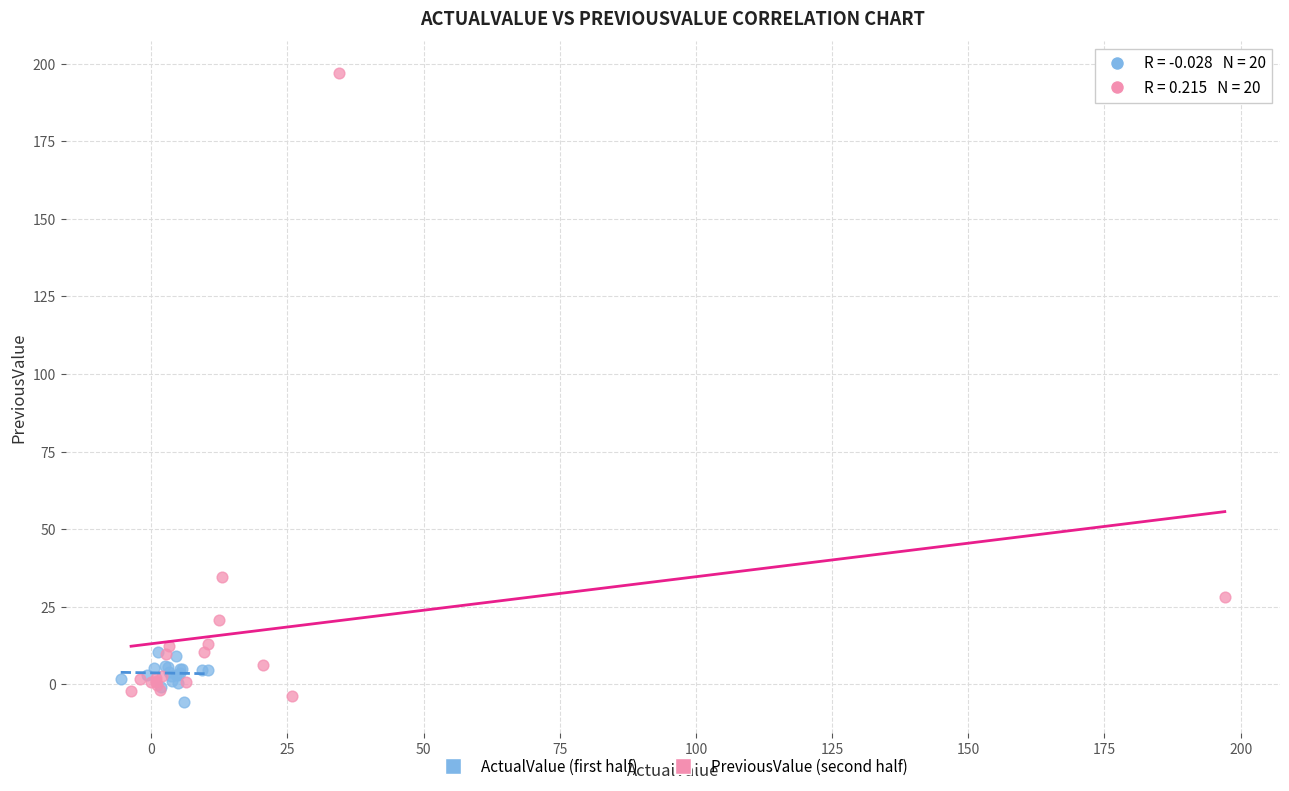

Which series contains the lowest Y value?

ActualValue (first half)